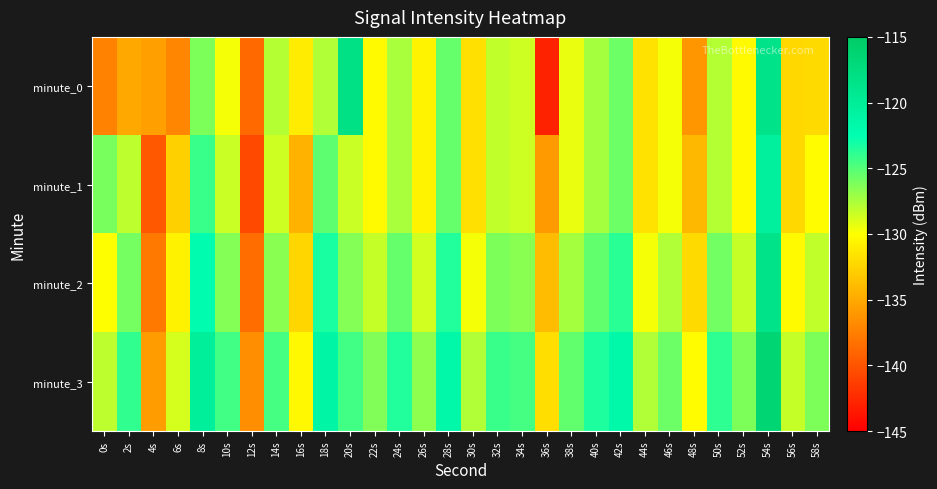

List the series in order of their peak value, lowest first.

minute_1, minute_2, minute_0, minute_3